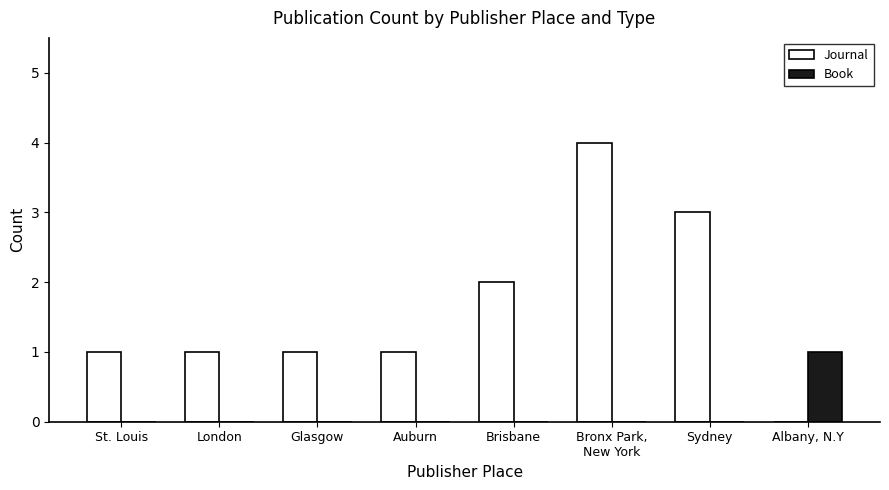

Count the number of data series in this chart.

2